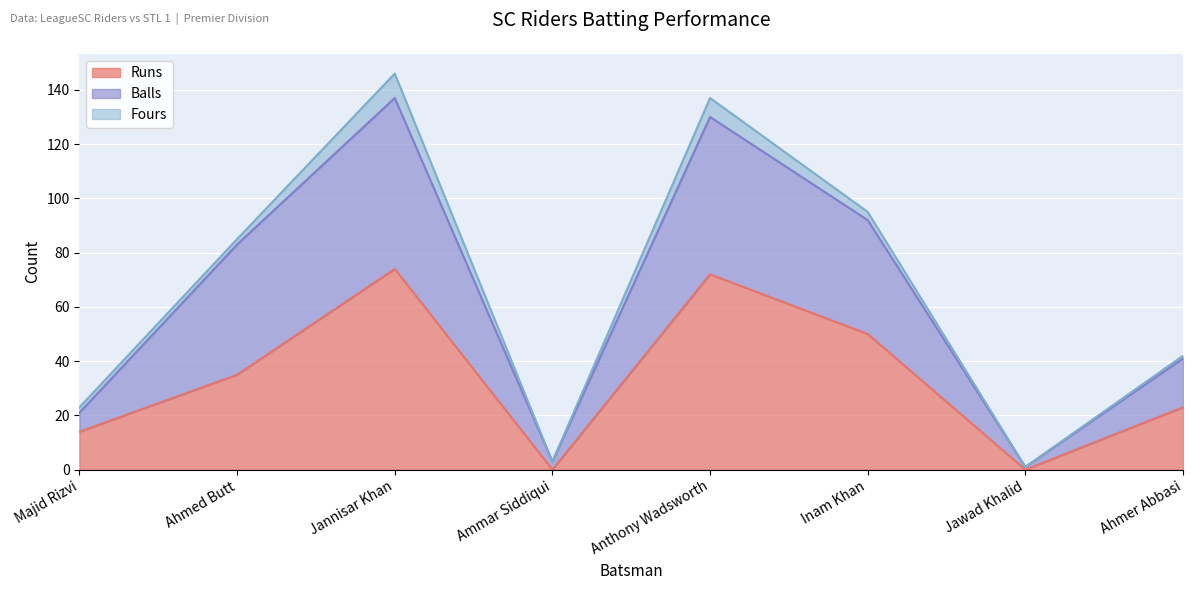

At which label is Runs closest to 37?

Ahmed Butt